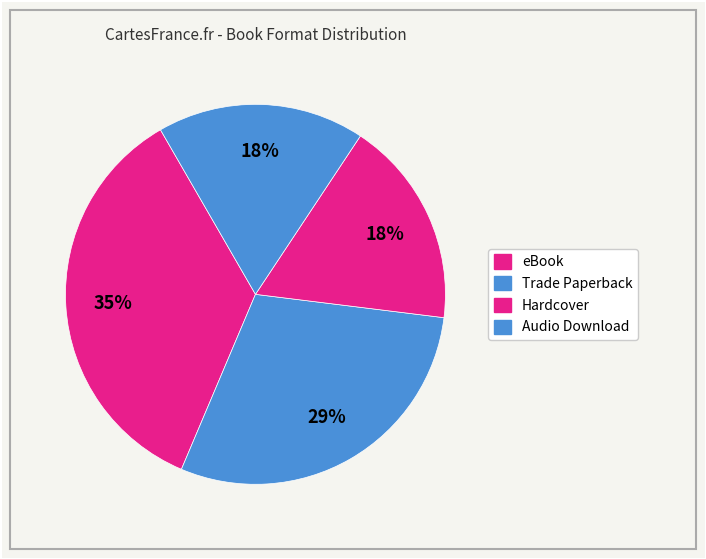

How many segments does this pie chart have?

4